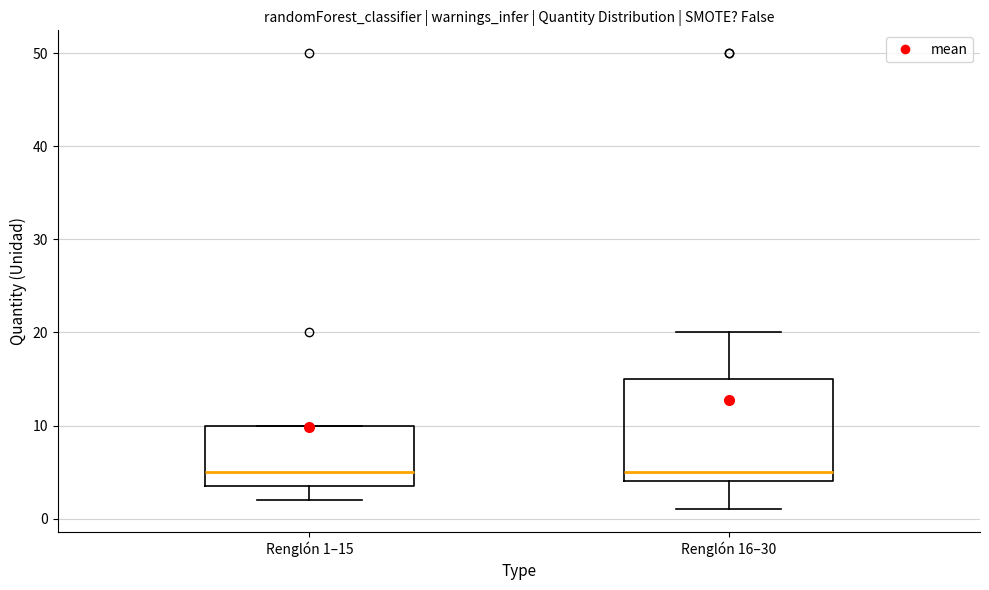

Comparing the boxes themselves (not the whiskers), which one is the tallest?

Renglón 16–30